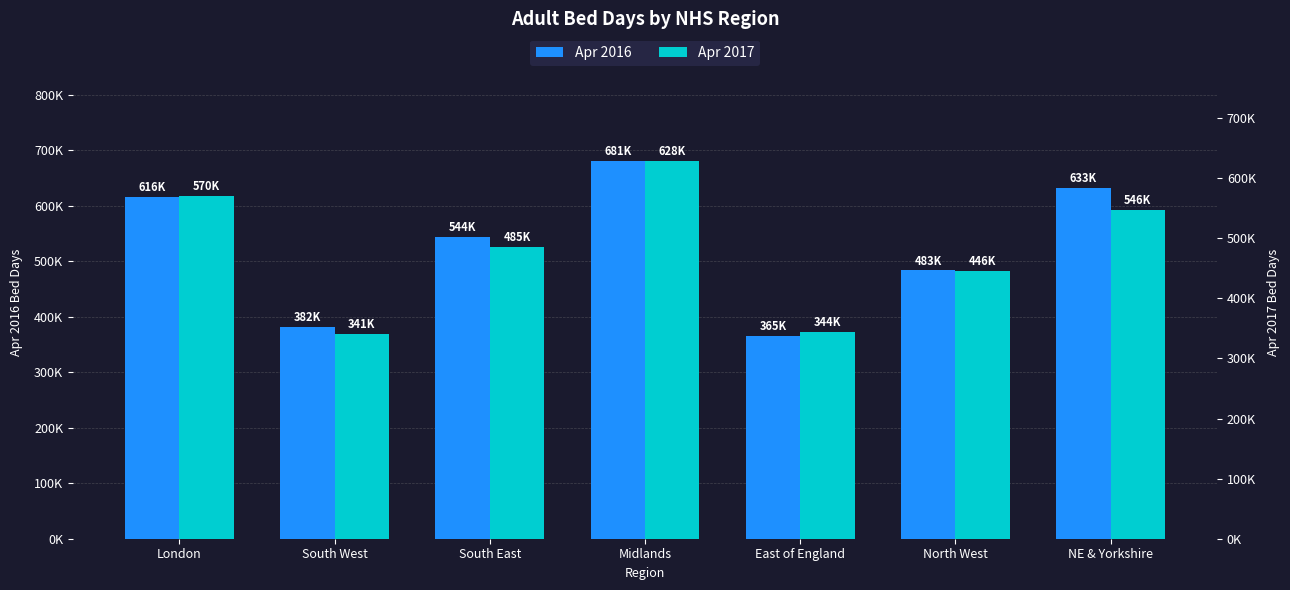

Reading right to left, list all the values displayed in this chart.

Apr 2016: 632570	483435	365490	680515	543620	381815	615960
Apr 2017: 546425	445770	343670	628405	484745	340995	570425